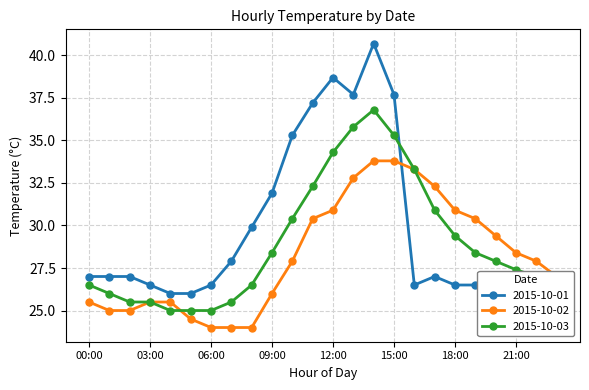

What is the difference between the highest and lowest values at 23:00?

2.0